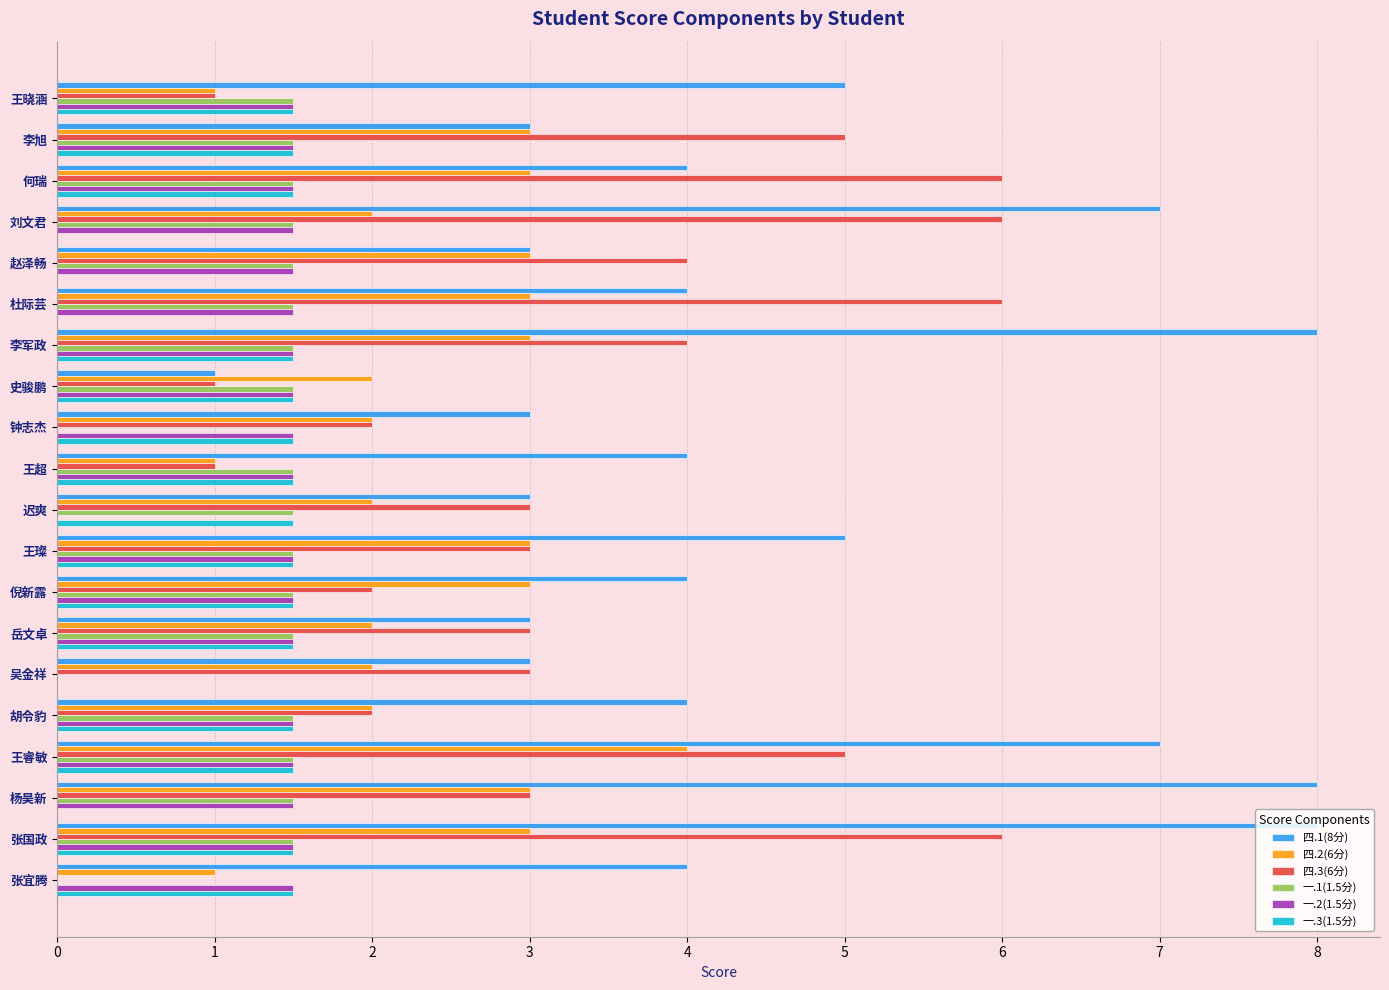

What is the maximum value shown in the chart?

8.0